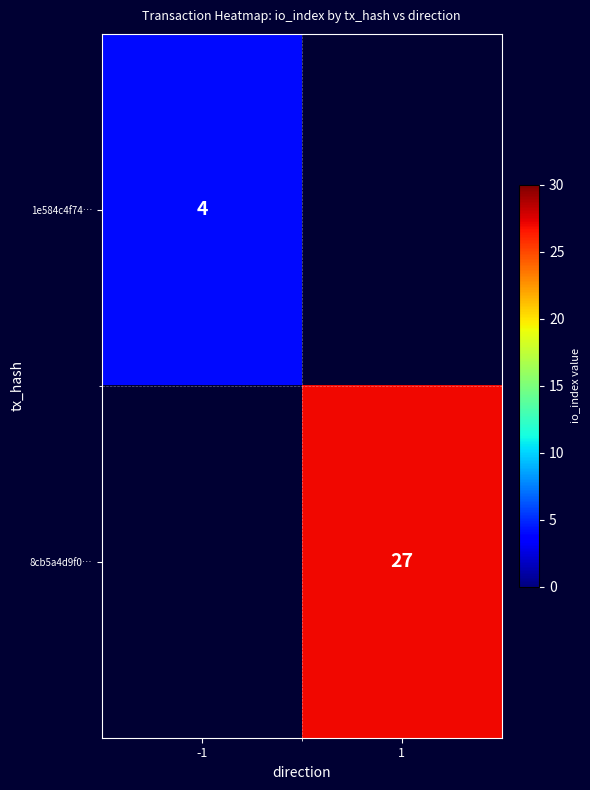

Is it true that 1e584c4f74… equals 4 at -1?

True